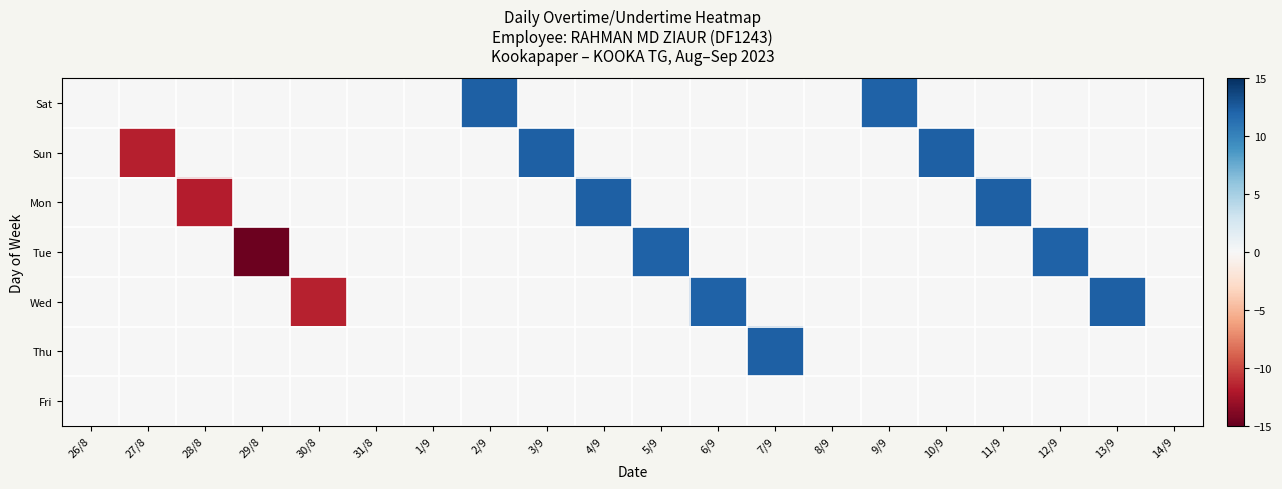

Count the number of data series in this chart.

7